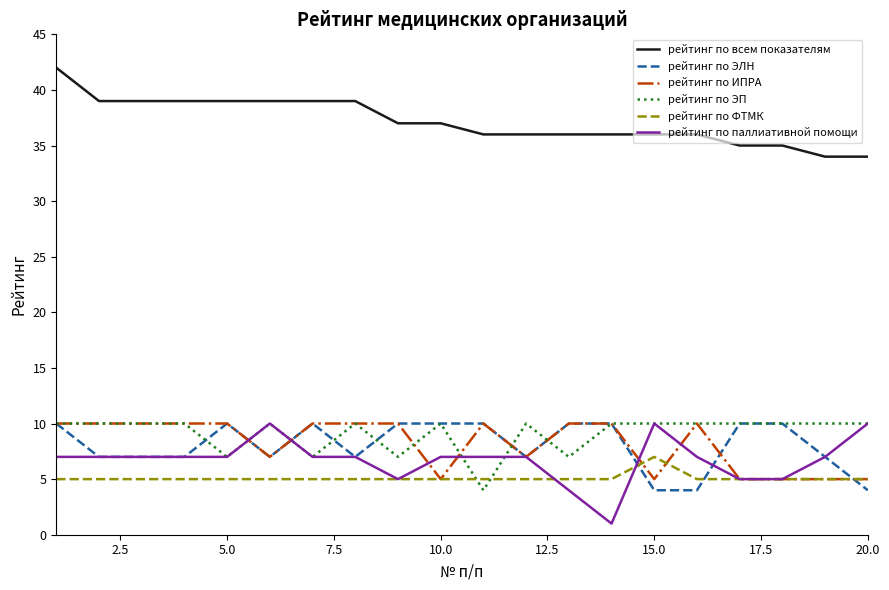

What is the minimum value for рейтинг по ЭП?

4